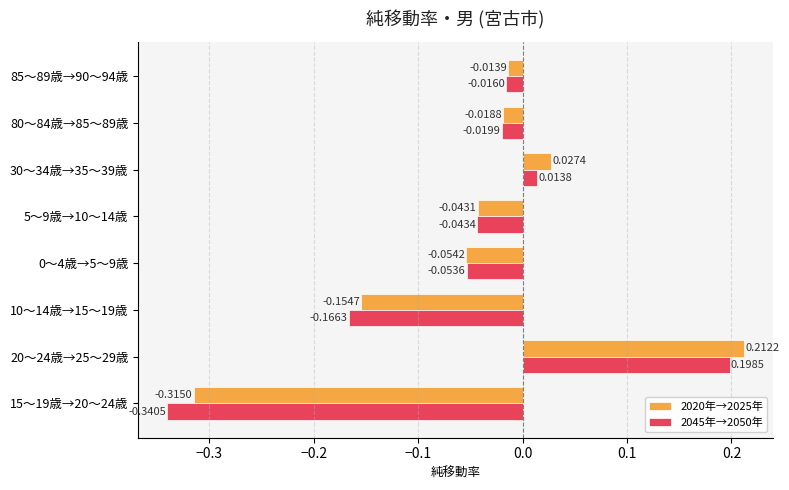

What is the difference between the second highest and minimum values in the 2020年→2025年 series?

0.3